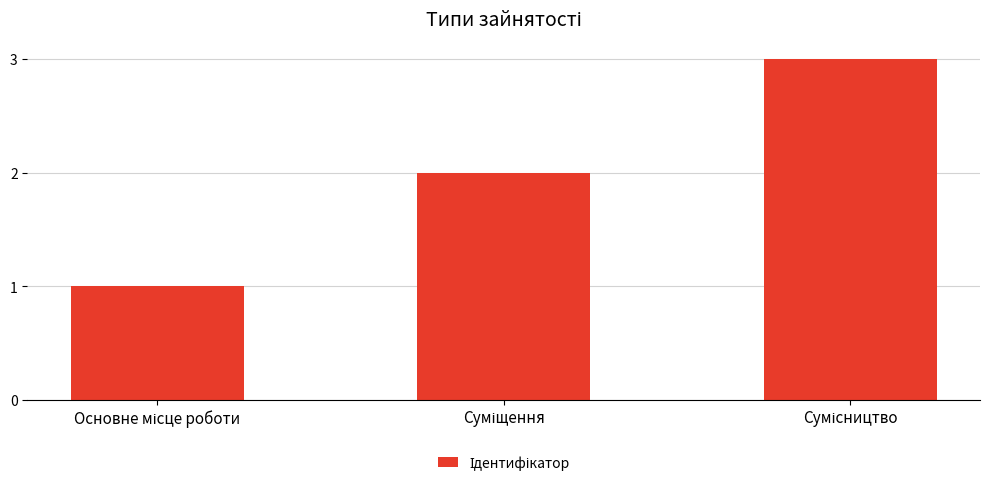

What is the sum of all values?

6